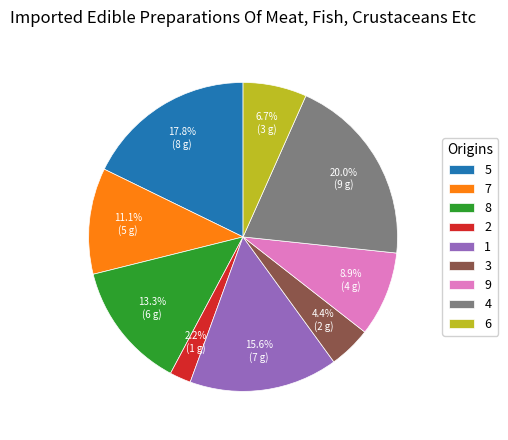

What percentage do 1 and 8 together represent?

28.9%